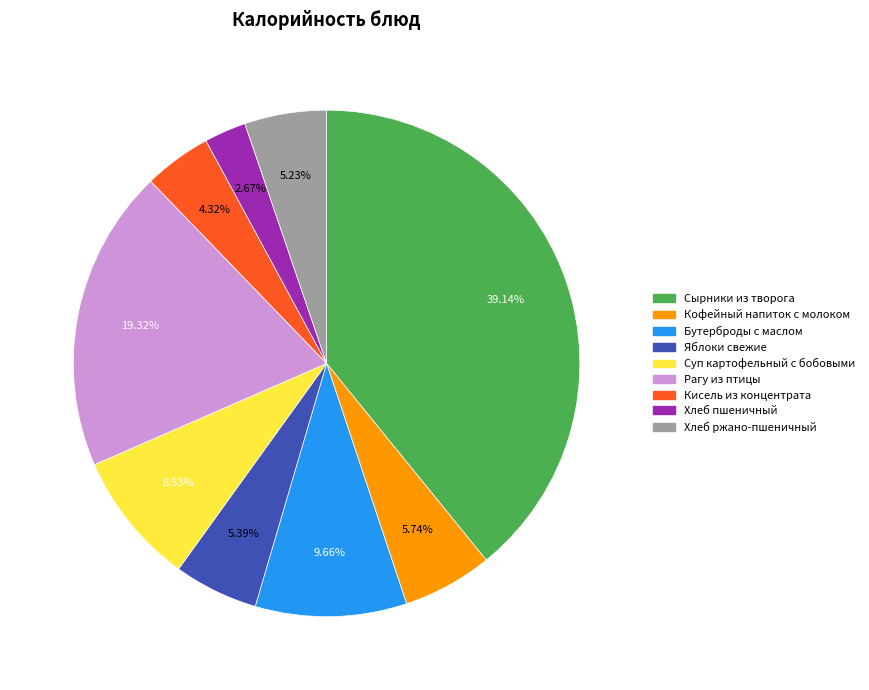

Do Яблоки свежие and Хлеб пшеничный together represent more than half of the pie?

No